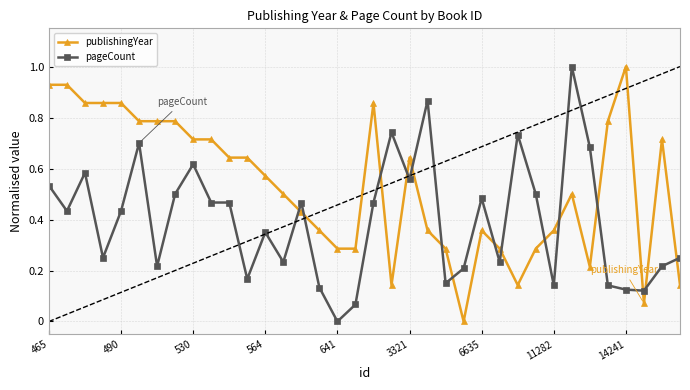

At which label does pageCount reach its minimum?

641